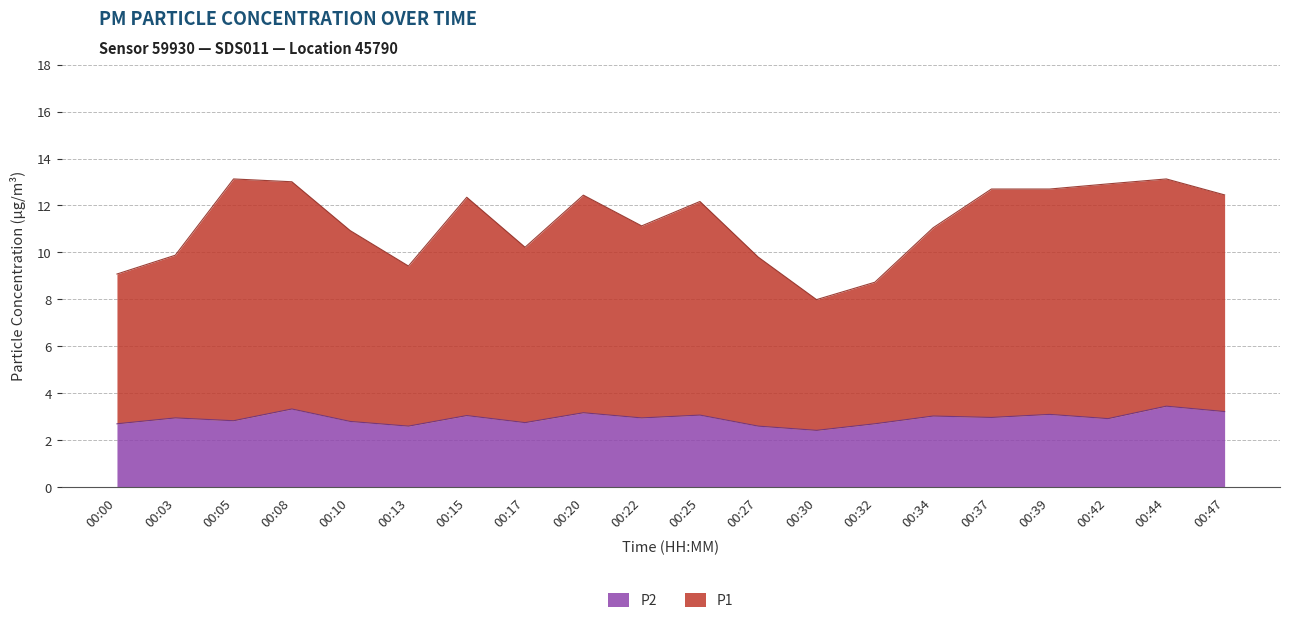

True or false: P2 and P1 intersect in this chart.

False